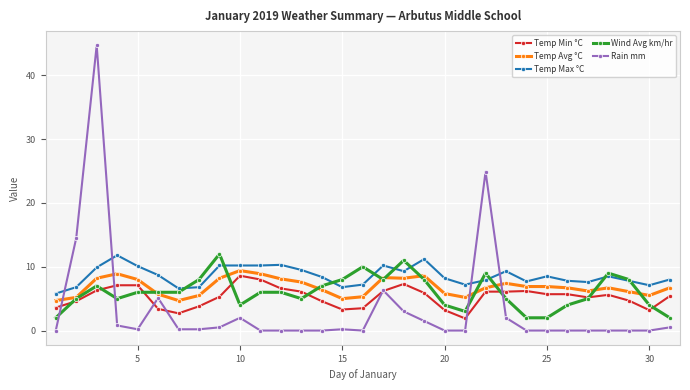

True or false: Temp Max °C and Temp Min °C cross at least once.

False